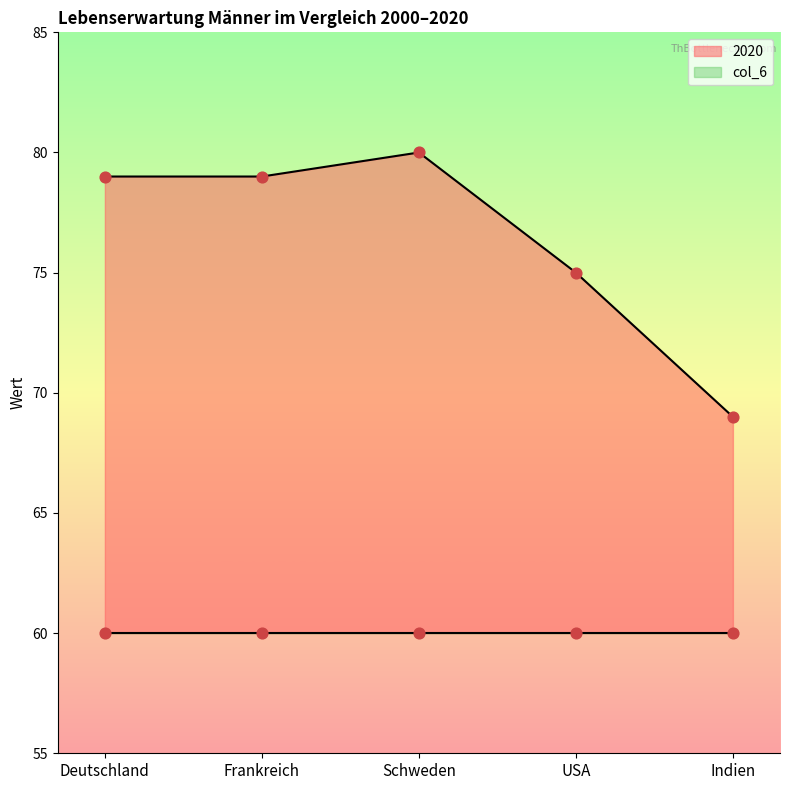

What is the ratio of the value at Frankreich to the value at Deutschland?

1.0